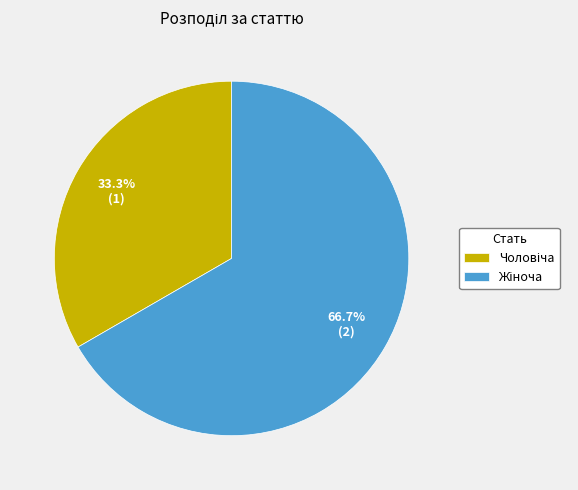

What is the majority slice?

Жіноча